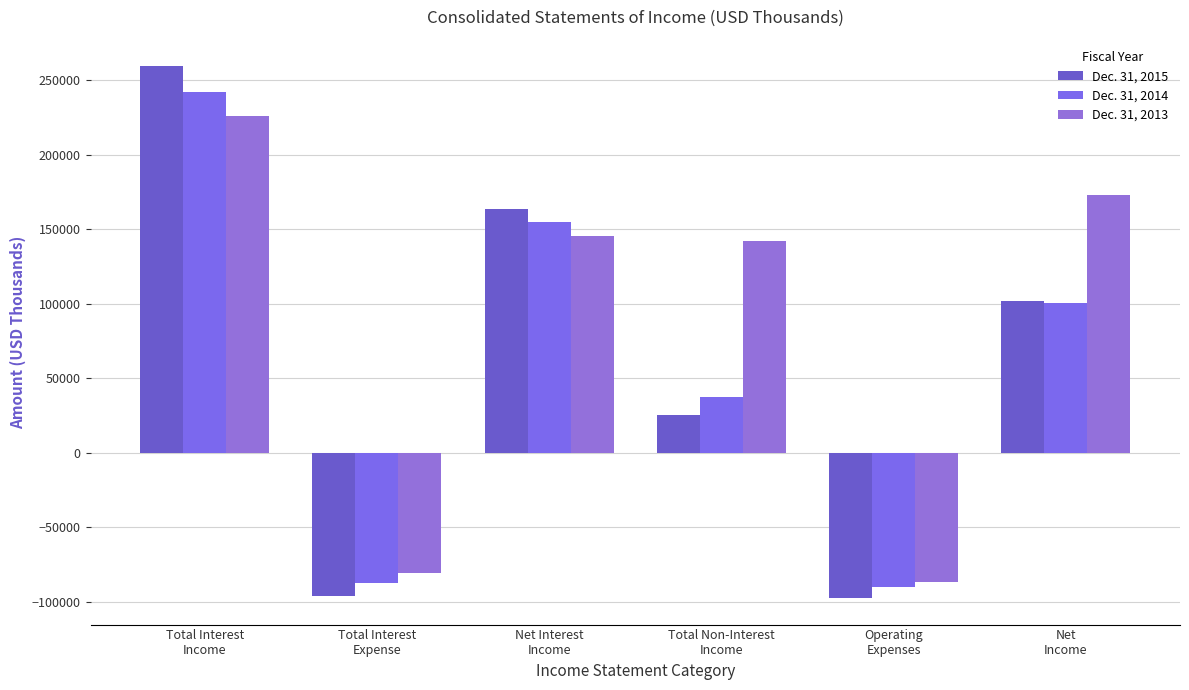

Reading left to right, transcribe all the data shown in this chart.

Dec. 31, 2015: 259432	-95883	163549	25254	-97416	102088
Dec. 31, 2014: 242070	-87463	154607	37790	-90123	100569
Dec. 31, 2013: 226156	-80971	145185	142353	-86607	173246